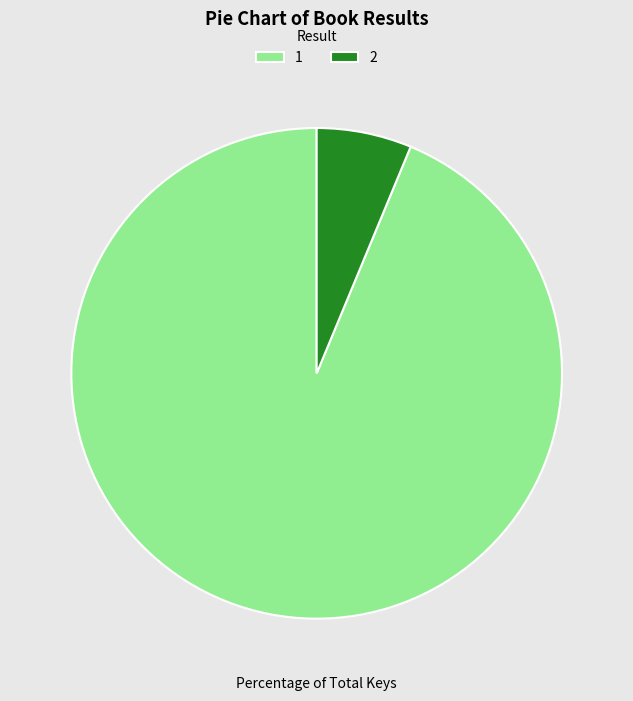

Does 2 represent more than half of the total?

No